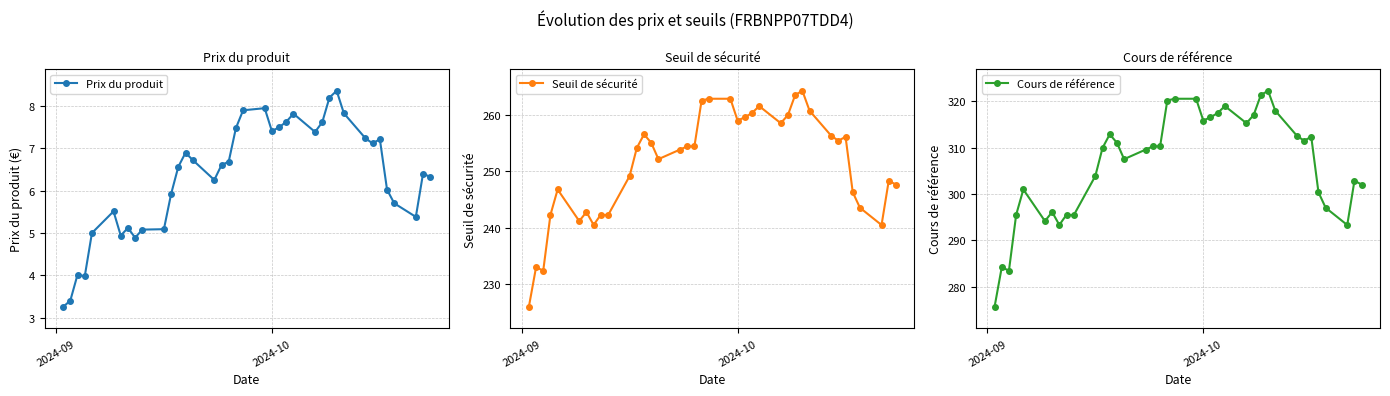

What is the value of the Seuil de sécurité point at the 32nd from the left?

255.4